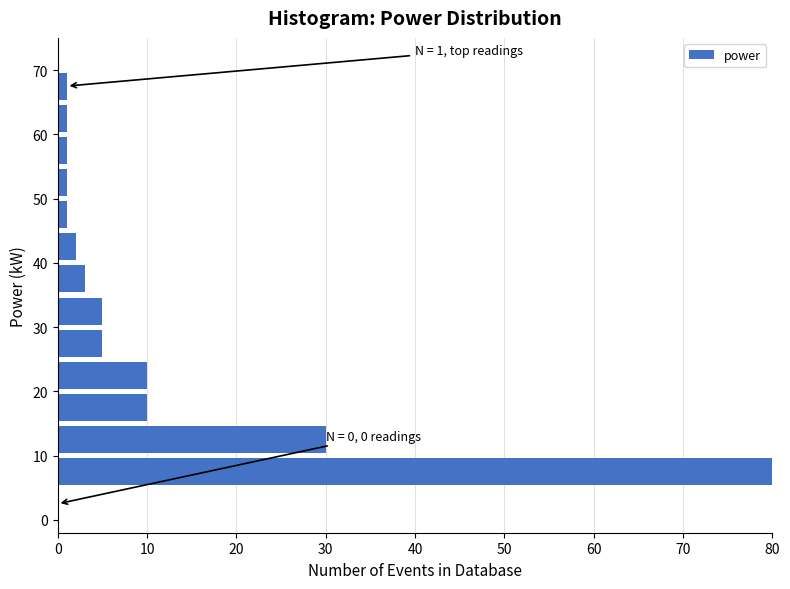

Which range on the y-axis has the longest bar?

5 to 10